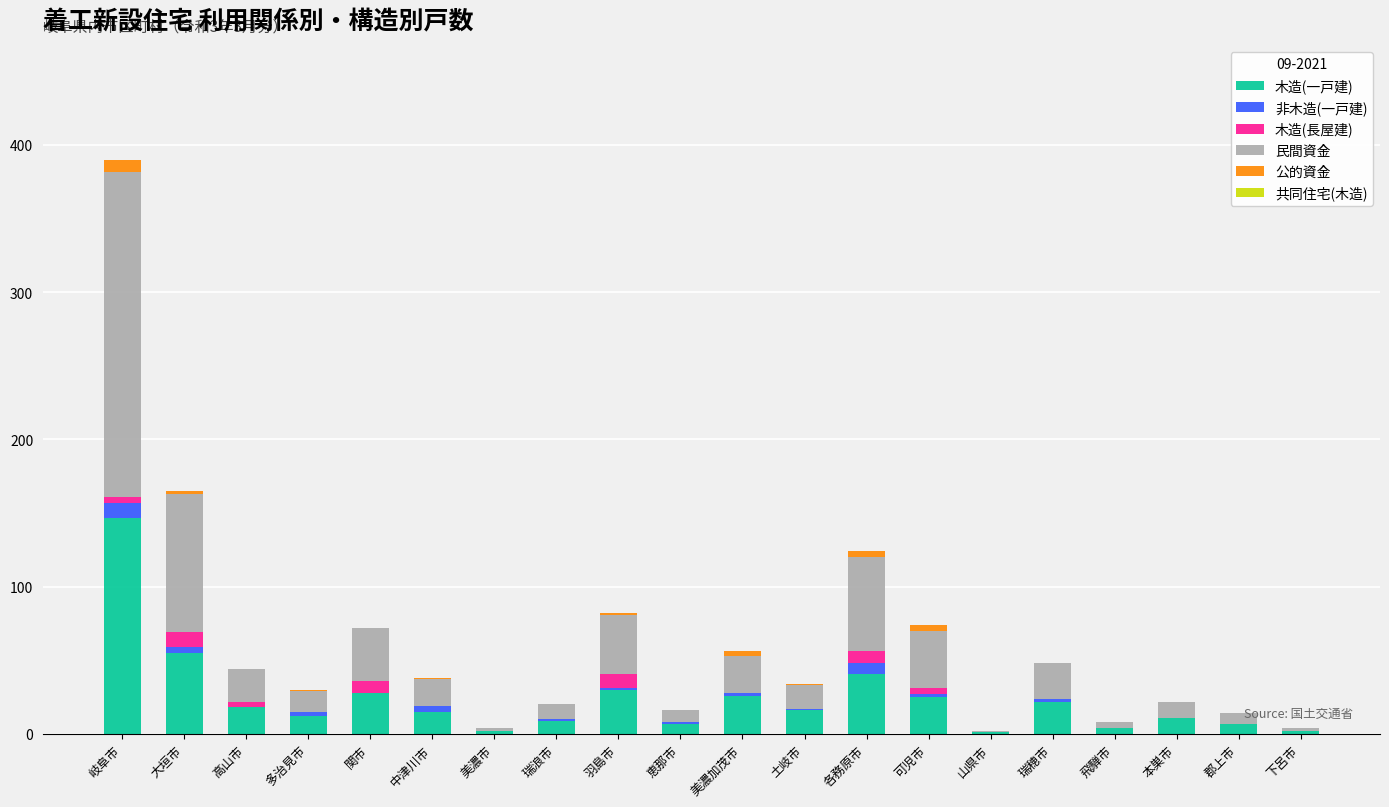

Where is 木造(一戸建) nearest to the value 74?

大垣市